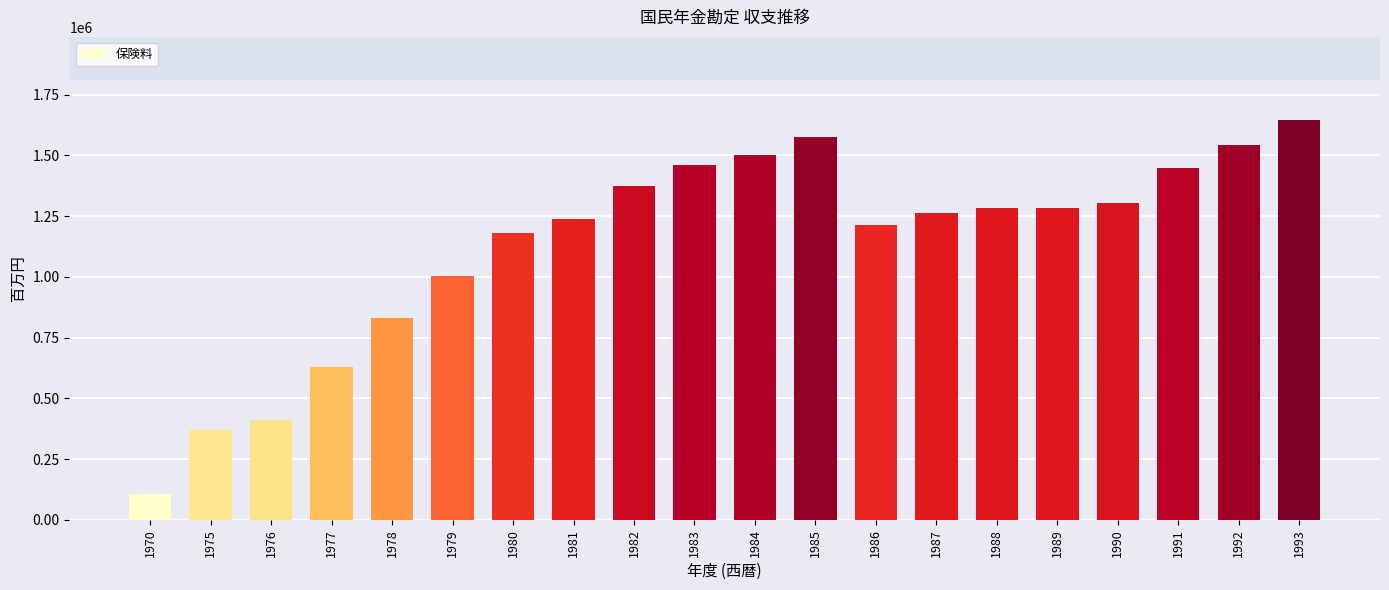

The value at 1978 is 832409. True or false?

True